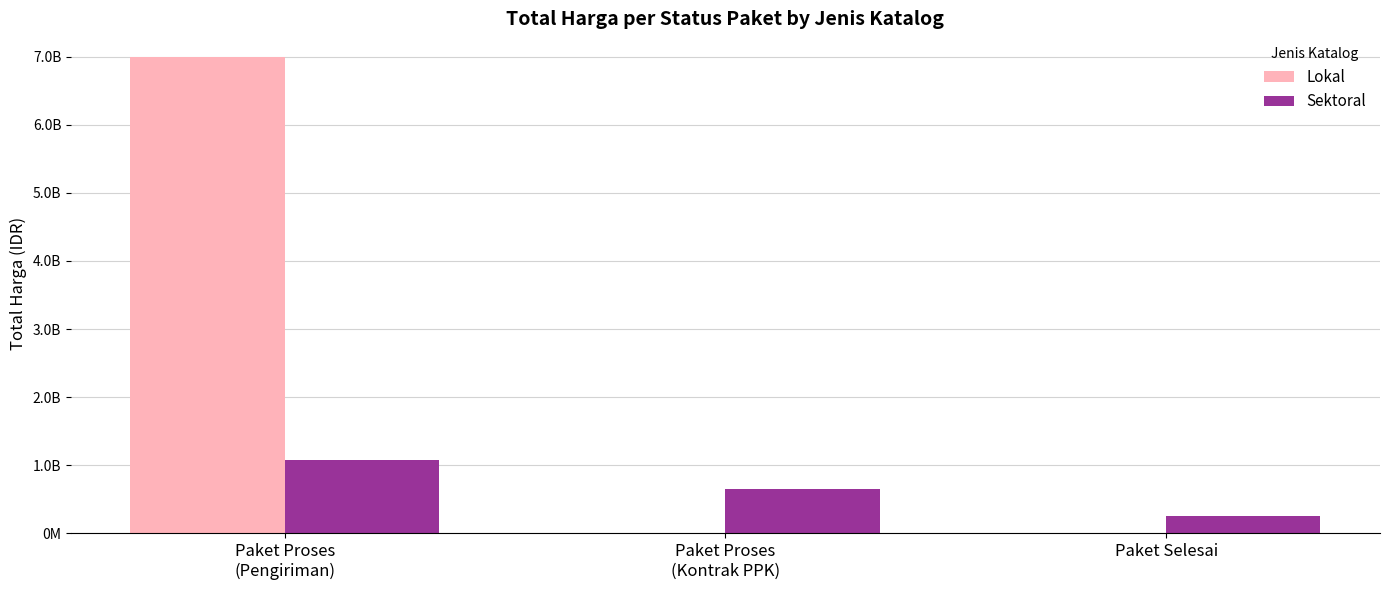

Reading left to right, extract all data points from this chart.

Lokal: Paket Proses
(Pengiriman)=6992864550	Paket Proses
(Kontrak PPK)=0	Paket Selesai=0
Sektoral: Paket Proses
(Pengiriman)=1080586378	Paket Proses
(Kontrak PPK)=646217746	Paket Selesai=263000000